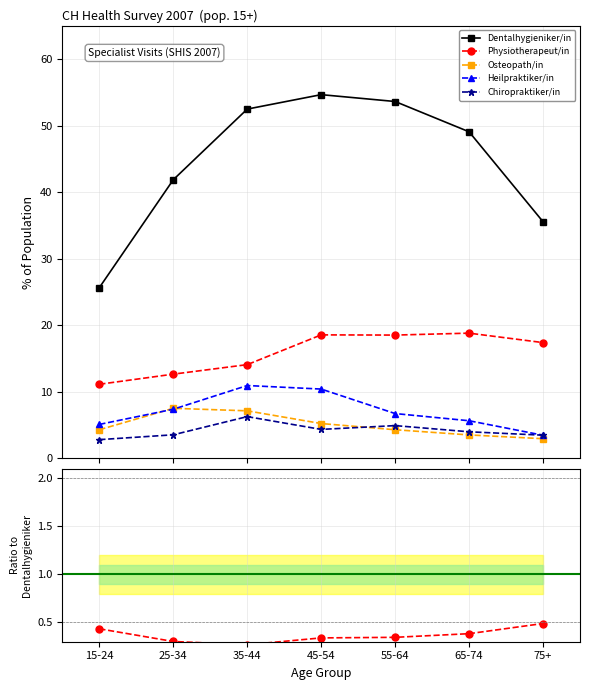

Rank the categories by Dentalhygieniker/in value from lowest to highest.

15-24, 75+, 25-34, 65-74, 35-44, 55-64, 45-54